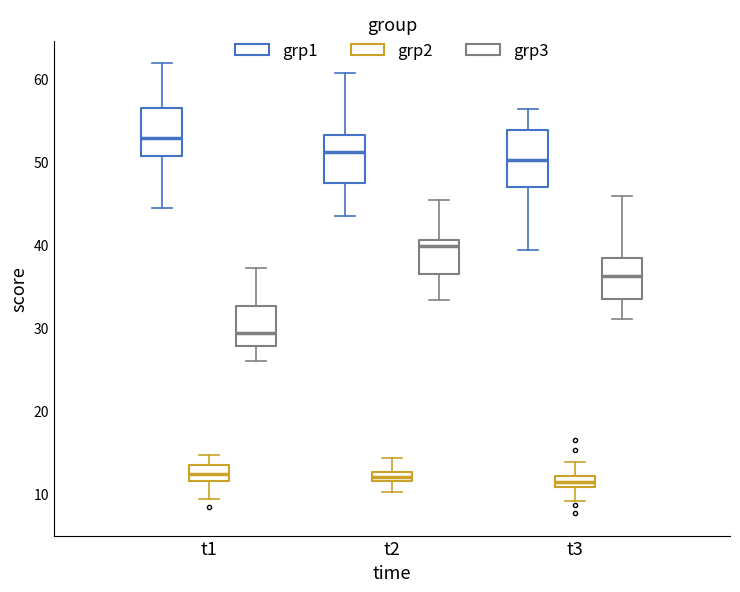

Which box is the tallest, from its lower edge to its upper edge?

t3 (grp1)